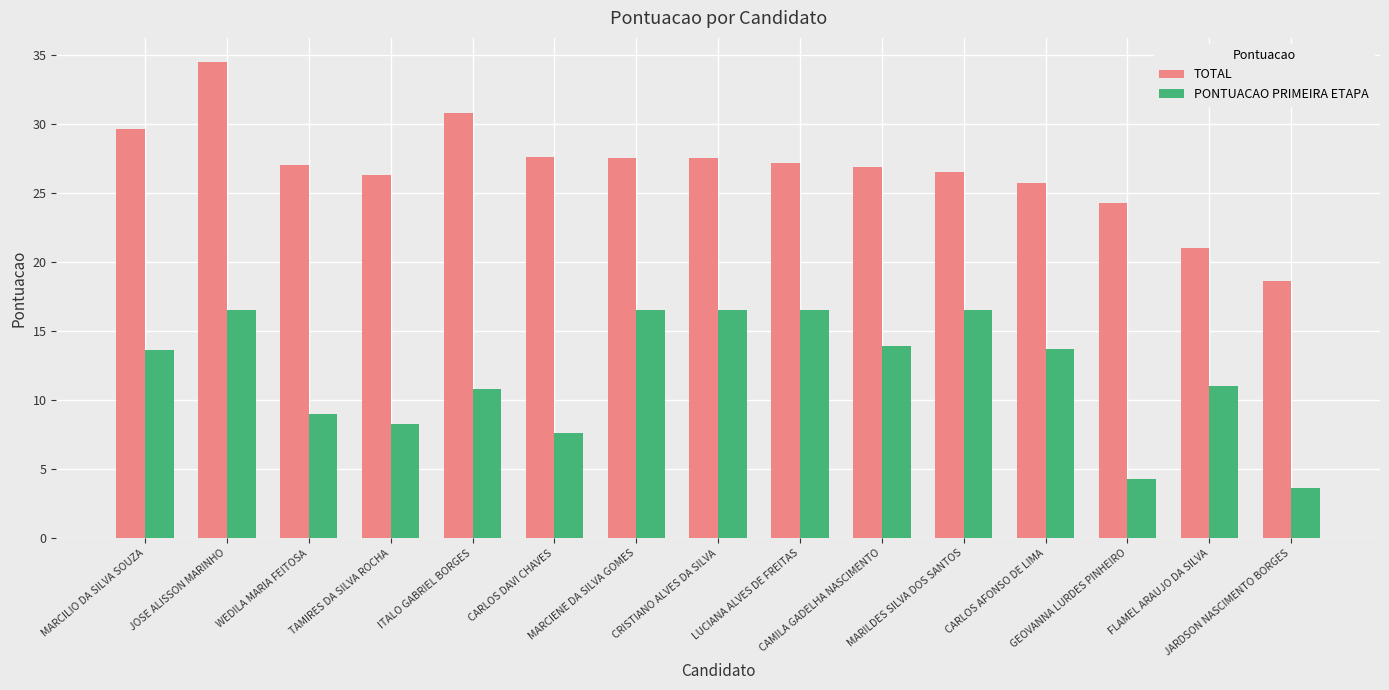

Read the TOTAL value at CARLOS DAVI CHAVES.

27.6